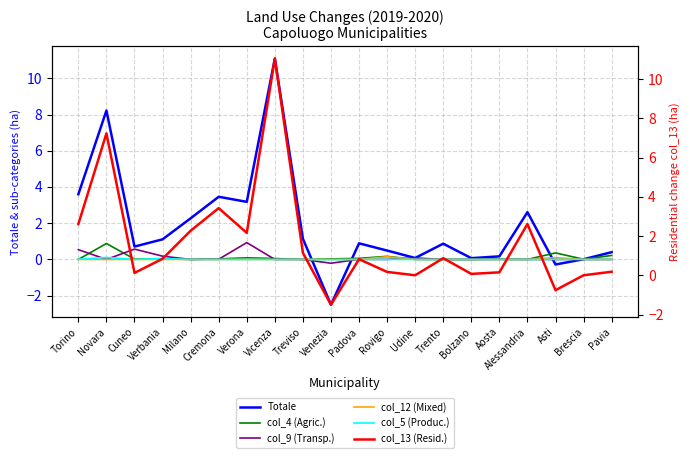

Is this an area chart (filled region under the line)?

No